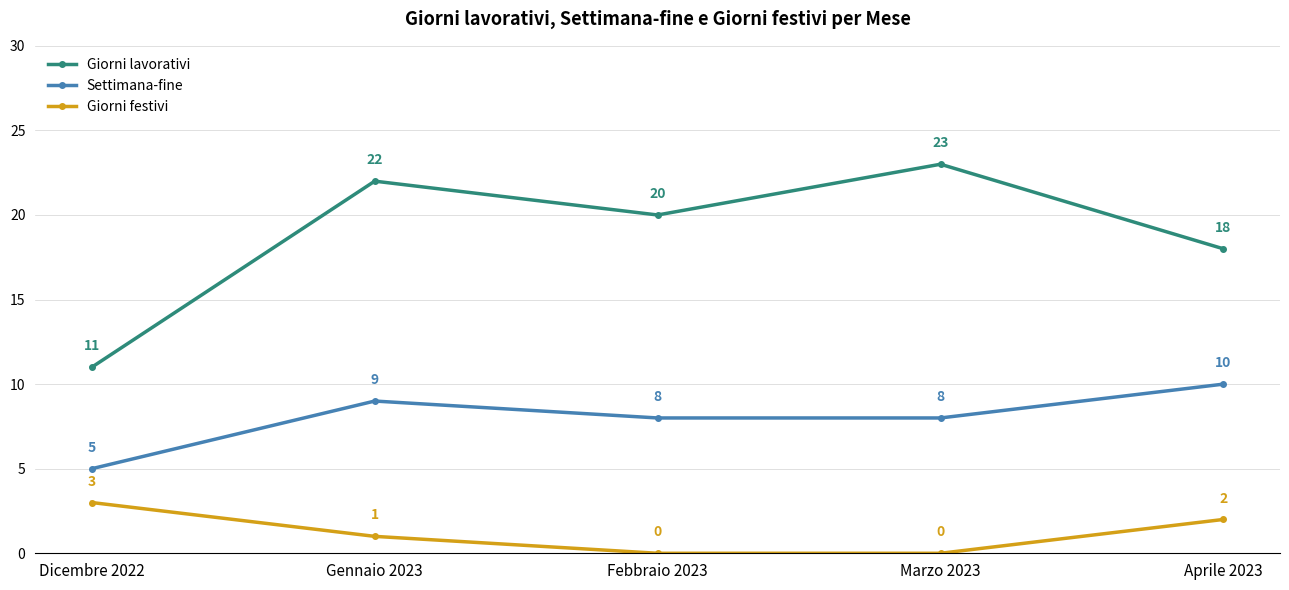

What is the maximum value shown in the chart?

23